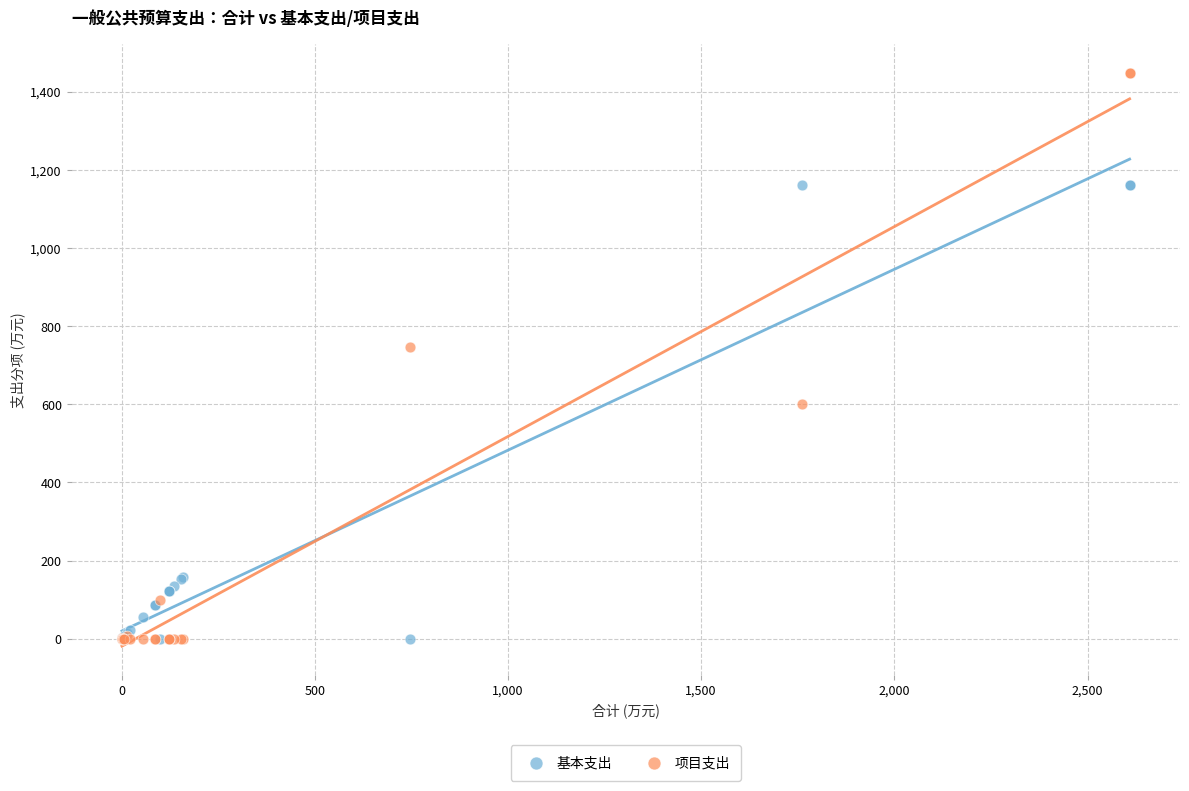

What are all the series names shown in the legend?

基本支出, 项目支出